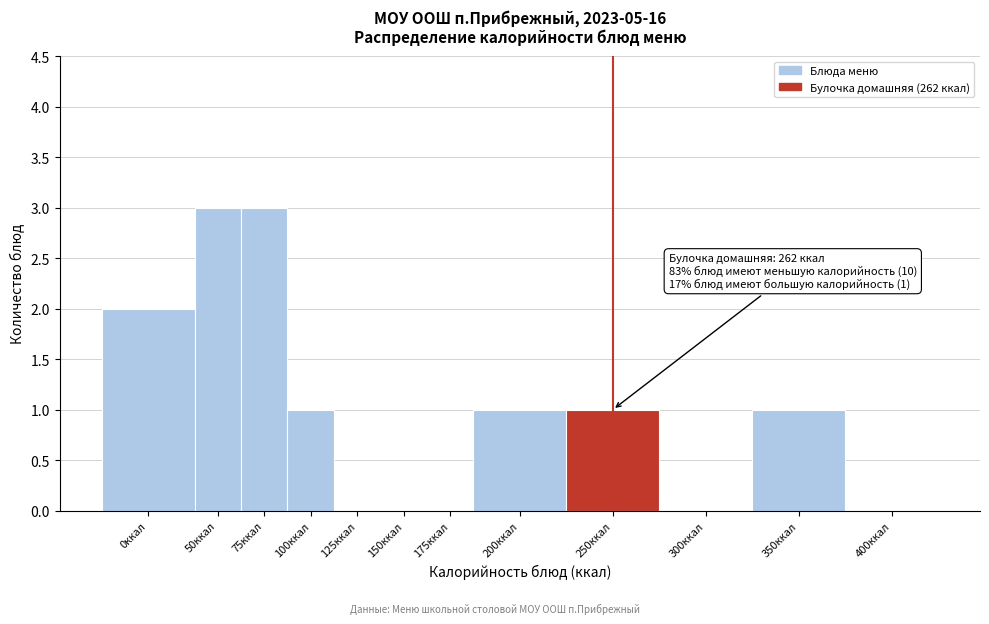

Reading left to right, list all the values displayed in this chart.

0ккал=2	50ккал=3	75ккал=3	100ккал=1	125ккал=0	150ккал=0	175ккал=0	200ккал=1	250ккал=1	300ккал=0	350ккал=1	400ккал=0